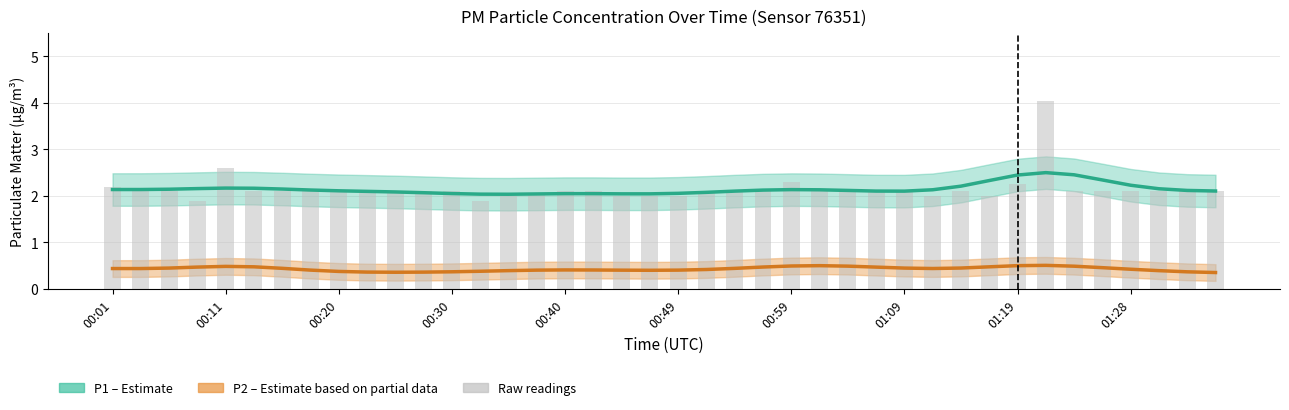

The P2 (PM2.5) series shows 0.4 at 22. True or false?

True